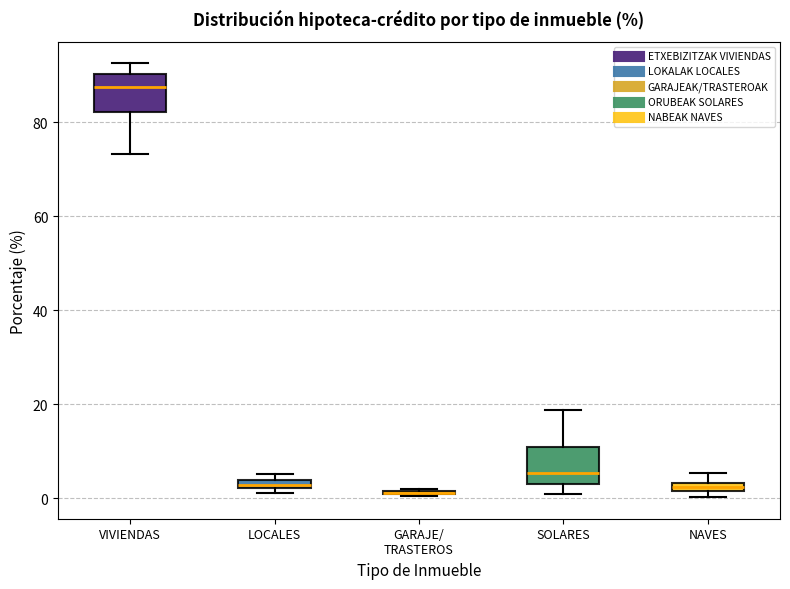

Where does the median line of the box for SOLARES sit on the y-axis? The values are not printed on the chart, so give them approximately, as read against the axis.

6